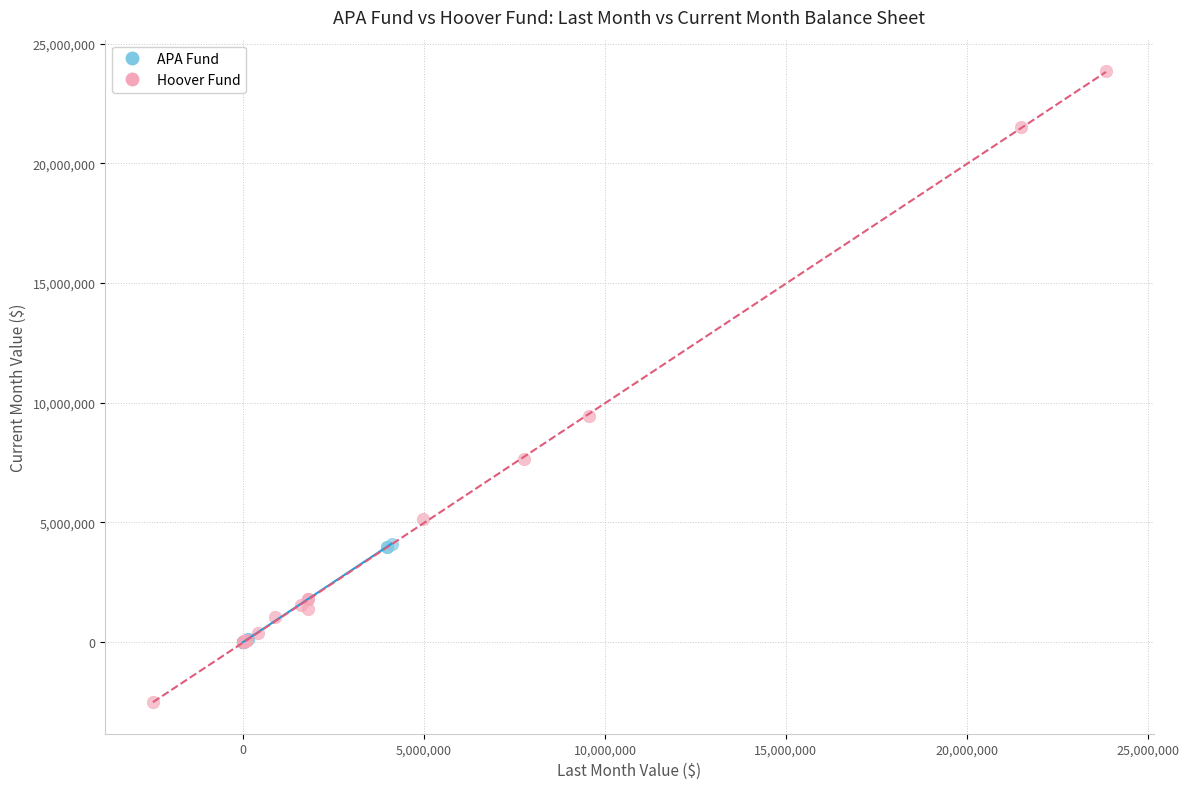

What are all the series names shown in the legend?

APA Fund, Hoover Fund